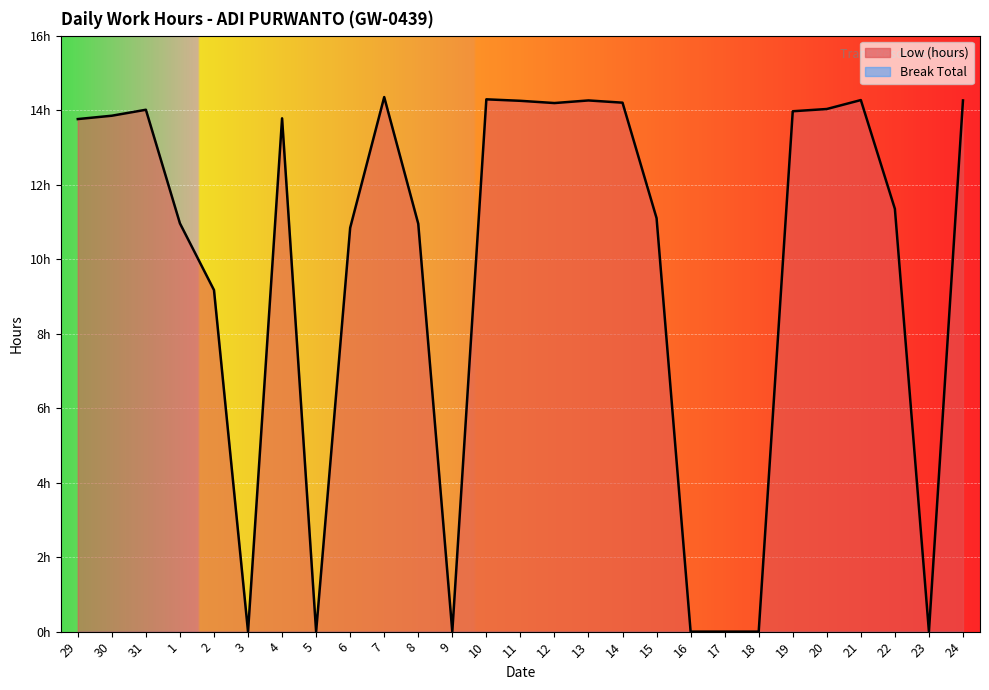

Rank the categories by value from highest to lowest.

7, 10, 21, 13, 24, 11, 14, 12, 20, 31, 19, 30, 4, 29, 22, 15, 1, 8, 6, 2, 3, 5, 9, 16, 17, 18, 23